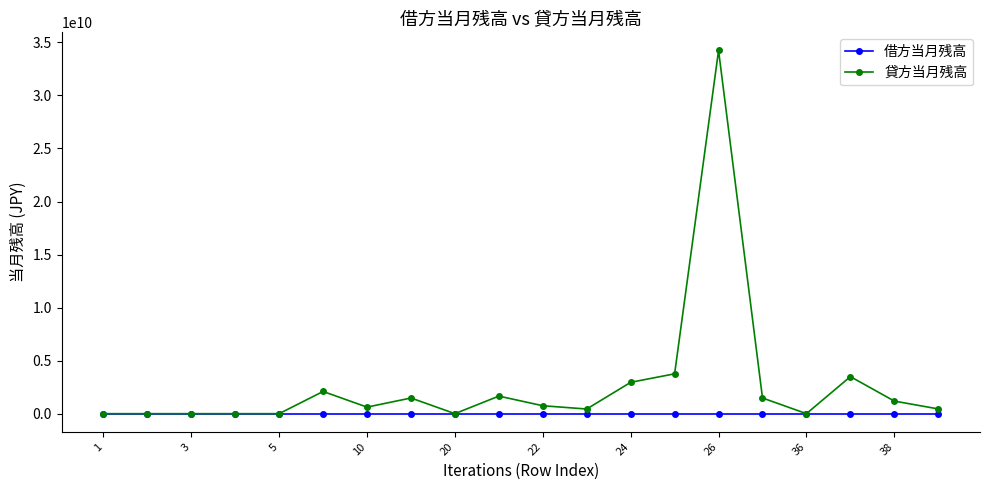

List the series in order of their peak value, lowest first.

借方当月残高, 貸方当月残高